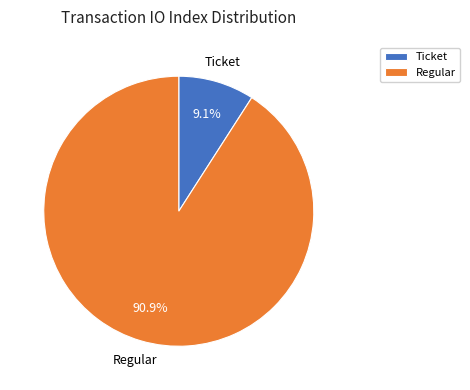

Count the number of slices in the pie.

2